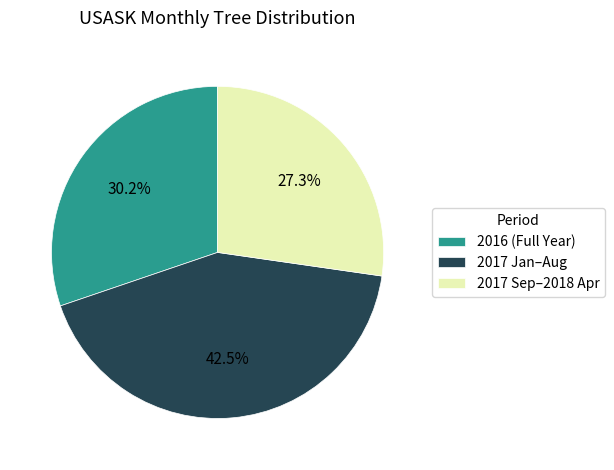

Between 2017 Jan–Aug and 2016 (Full Year), which is larger?

2017 Jan–Aug